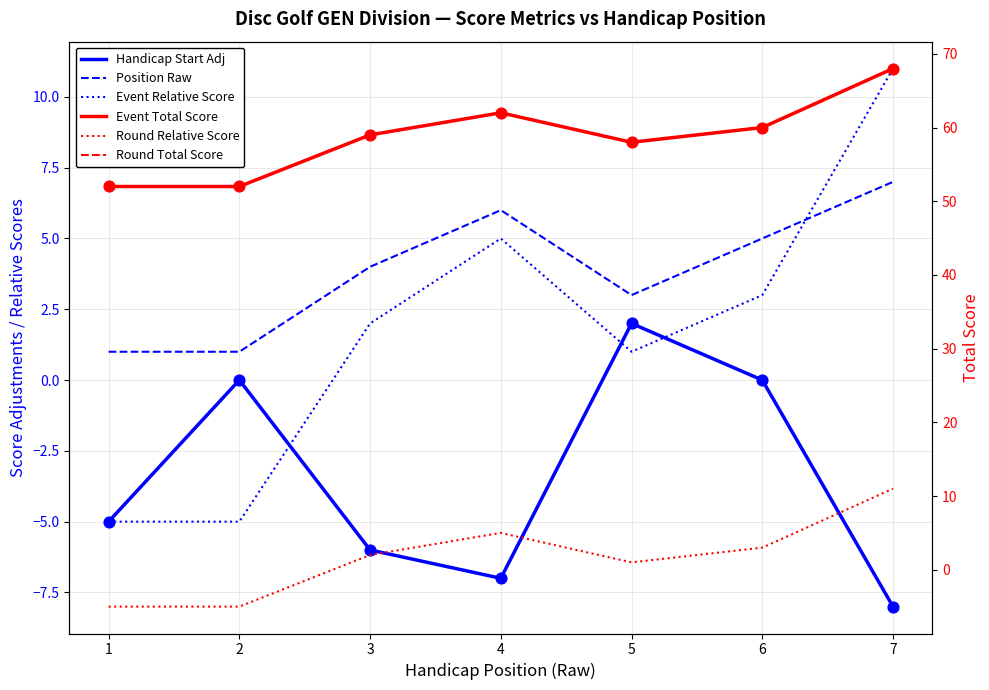

Which series has the largest Y range (max minus min)?

event_relative_score